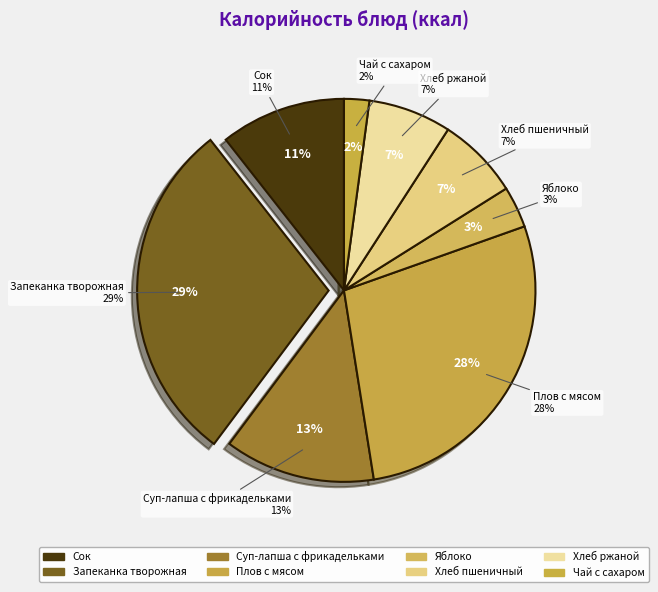

Does any single category account for the majority?

No